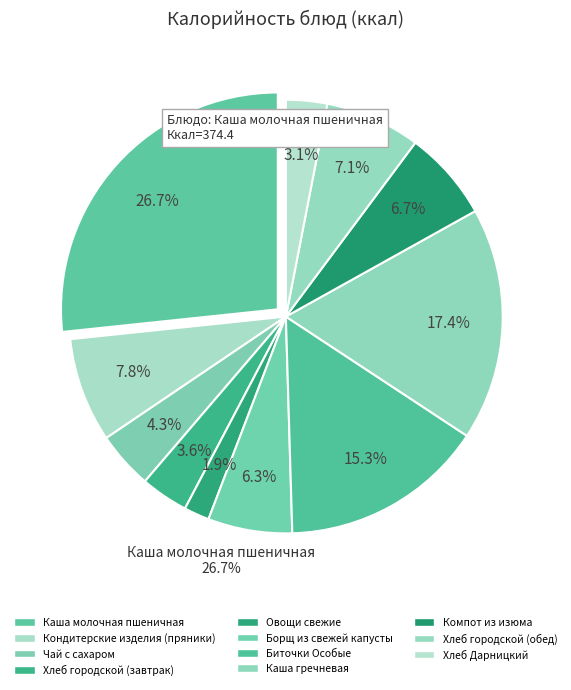

Combined, what portion of the pie is Овощи свежие and Биточки Особые?

17.1%